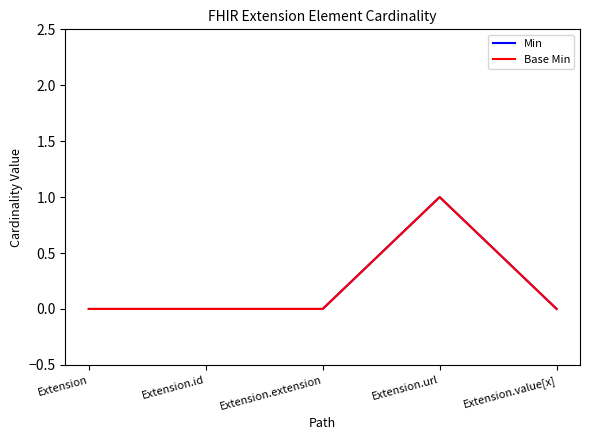

Is the value of Base Min at Extension.id greater than the value of Min at Extension.extension?

No